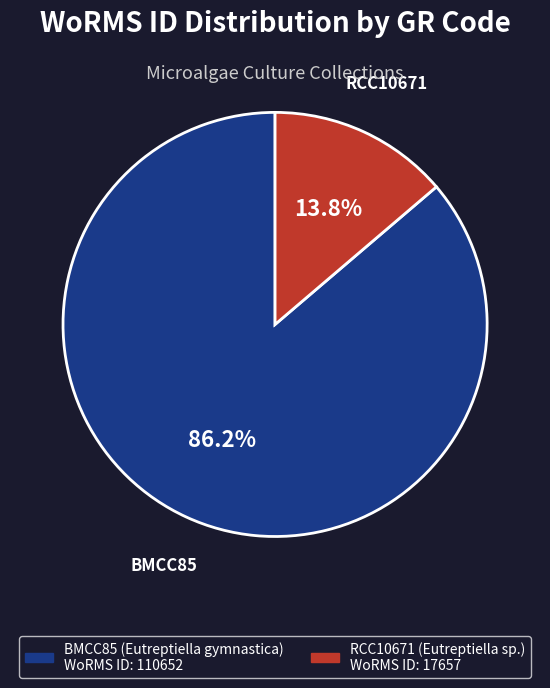

To the nearest percent, what portion does BMCC85 (Eutreptiella gymnastica) represent?

86%